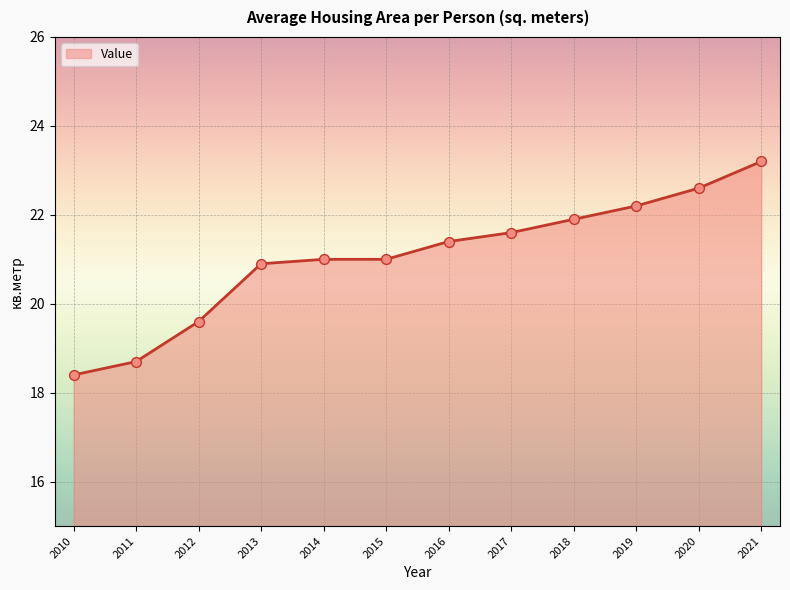

What is the change in value from 2011 to 2015?

+2.3